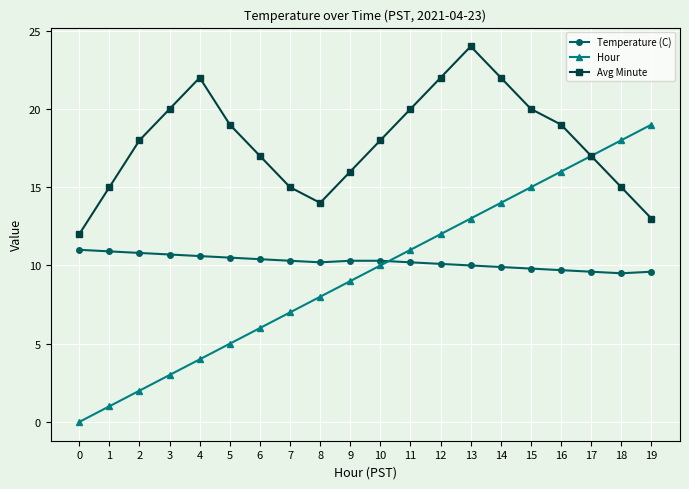

Is it true that Hour equals 4.7 at 11?

False